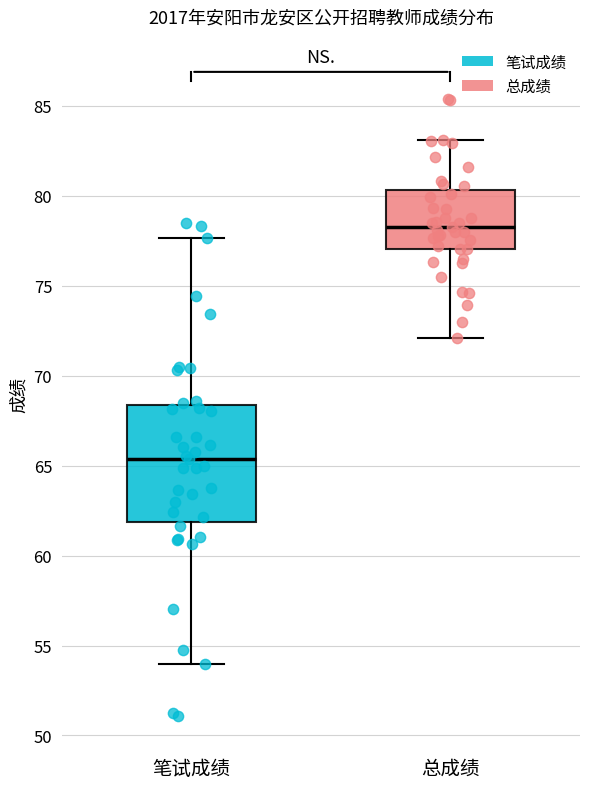

Which box has the highest median line?

总成绩